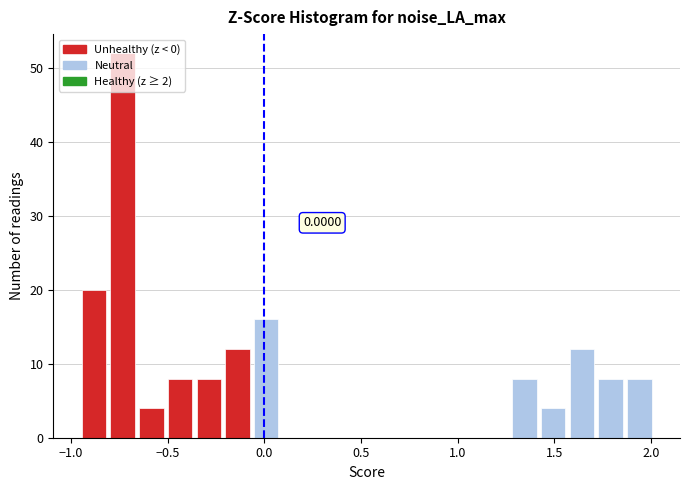

Around what value on the x-axis is the tallest bar? Give the approximate position of its centre, as read against the axis.

-0.75